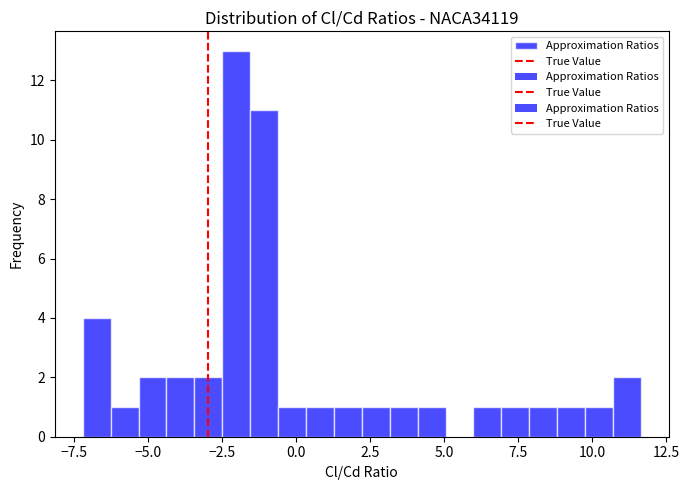

Around what value on the x-axis is the tallest bar? Give the approximate position of its centre, as read against the axis.

-2.0